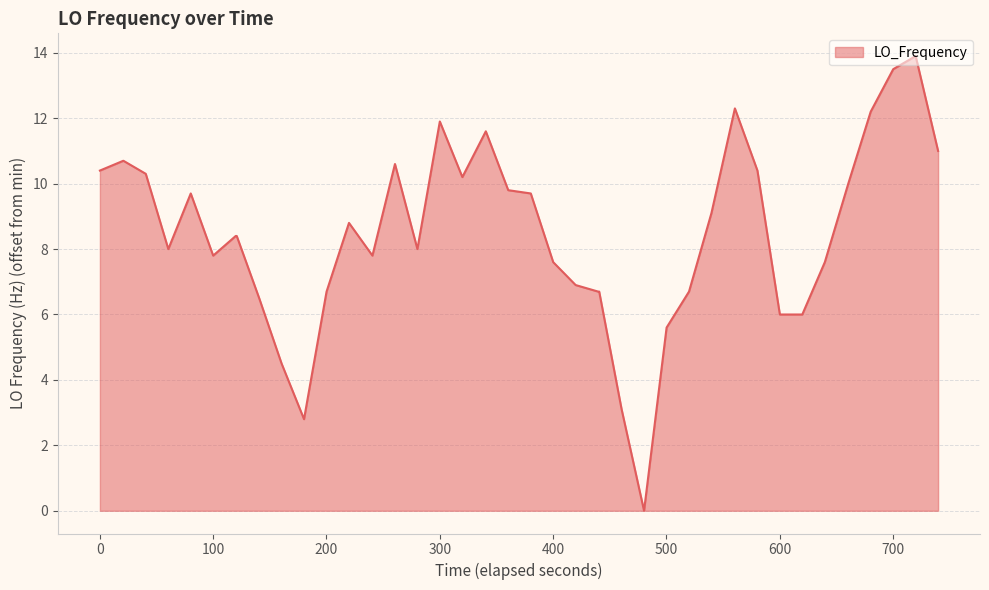

What is the difference between the maximum and minimum values?

13.9